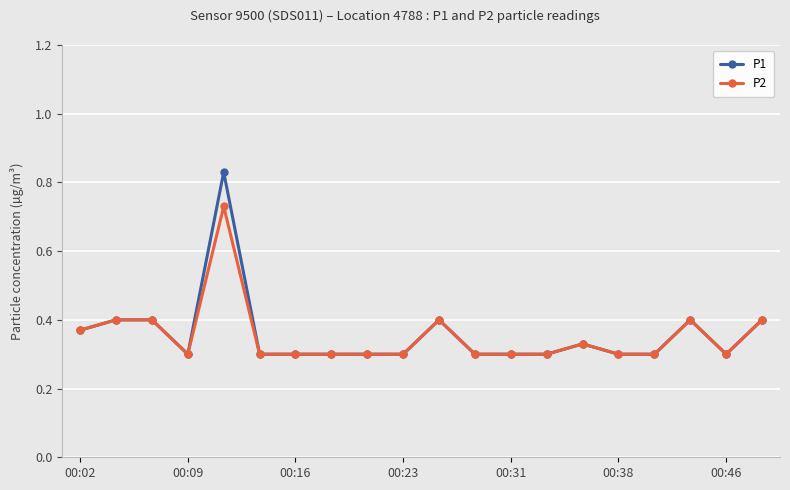

At how many categories does at least one series exceed 0?

20